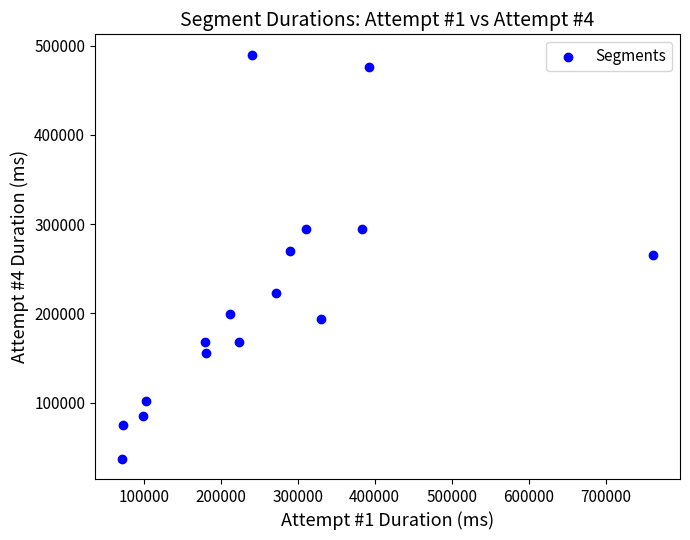

What is the range of Y values (max minus min)?

453060